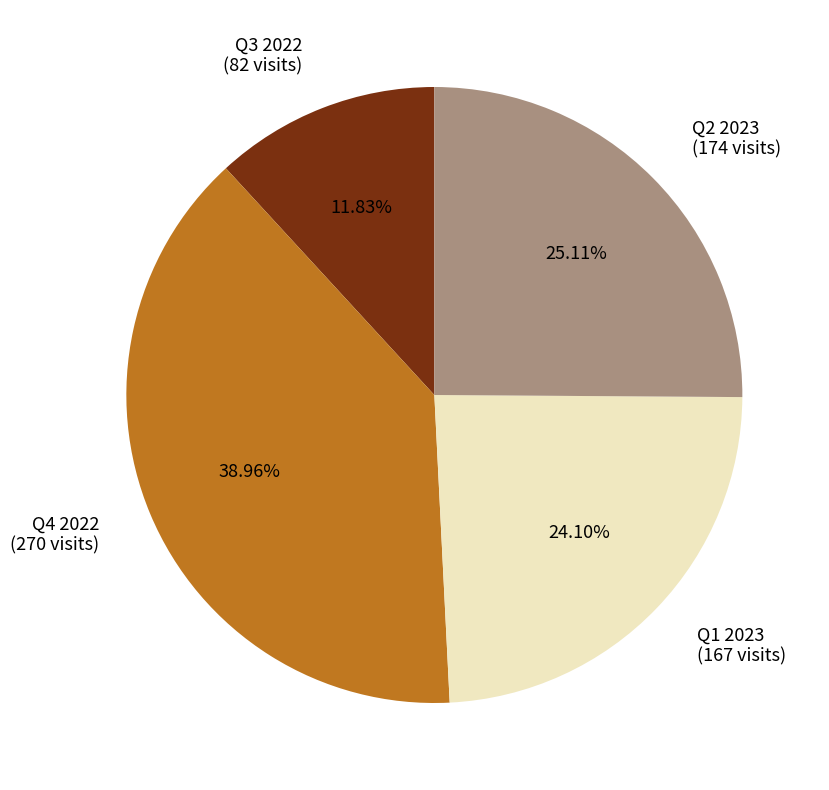

Does Q4 2022 (270 visits) account for over 50% of the chart?

No